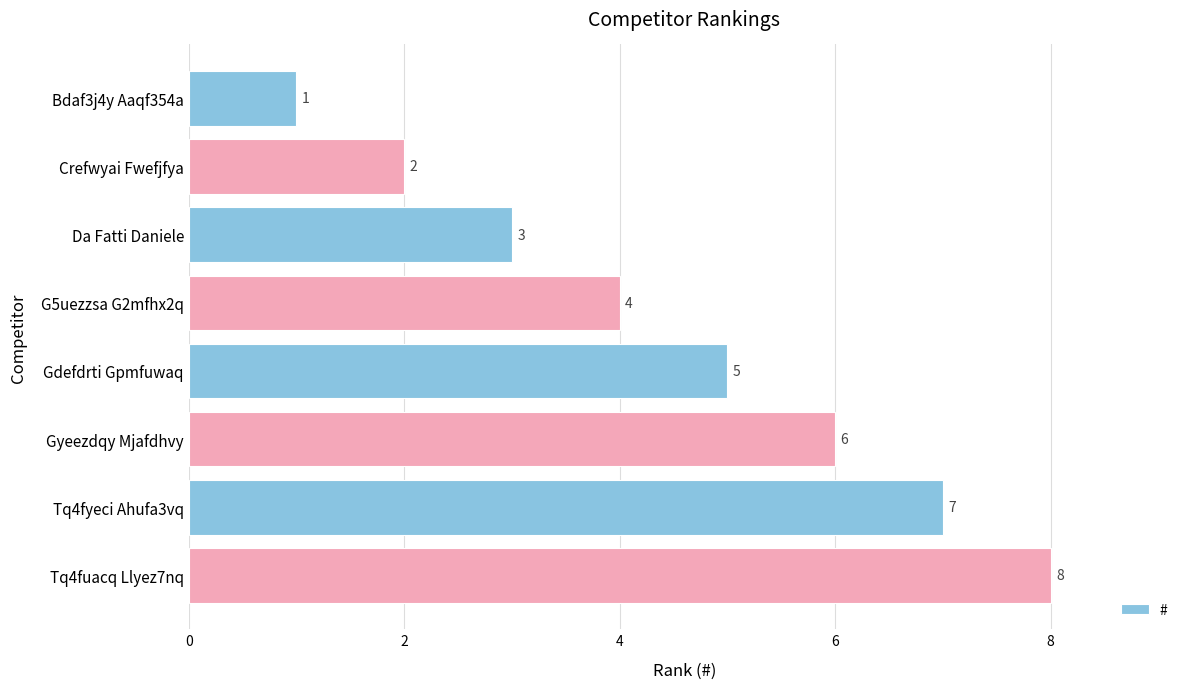

What is the difference between the maximum and minimum values?

7